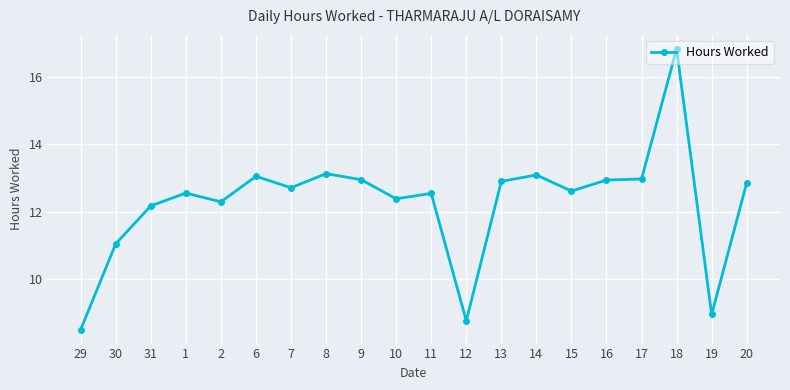

What is the sum of all values?

245.2